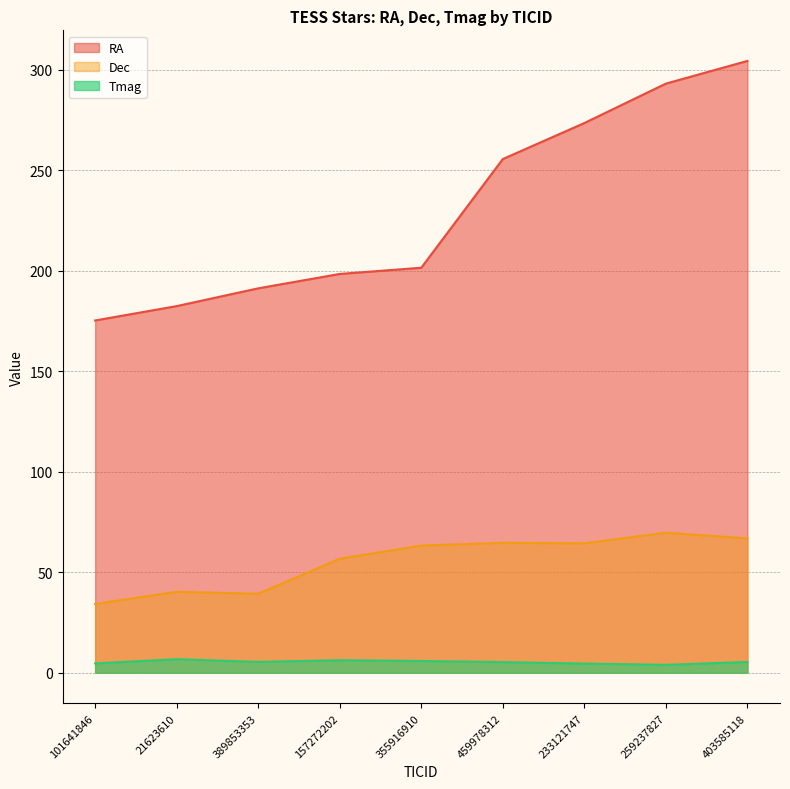

What position from the left is 403585118?

9